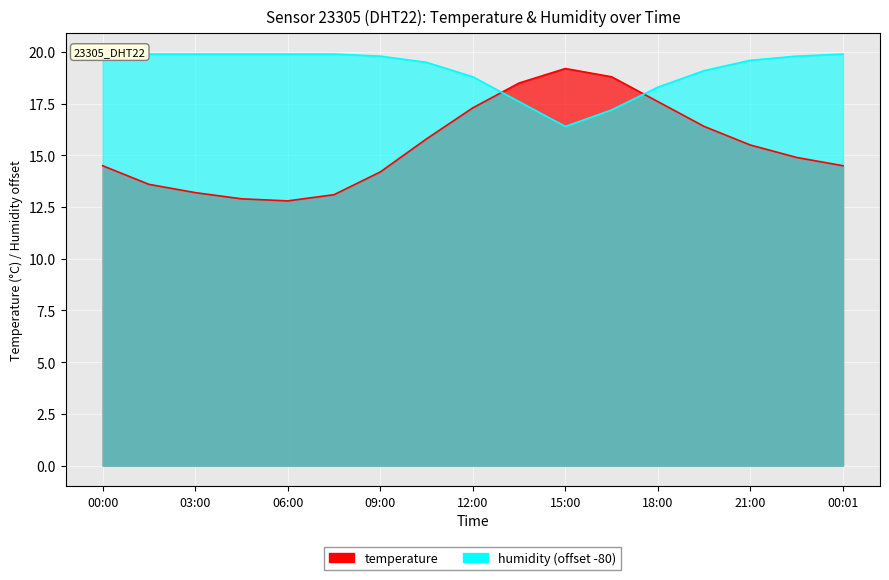

True or false: temperature and humidity cross at least once.

True